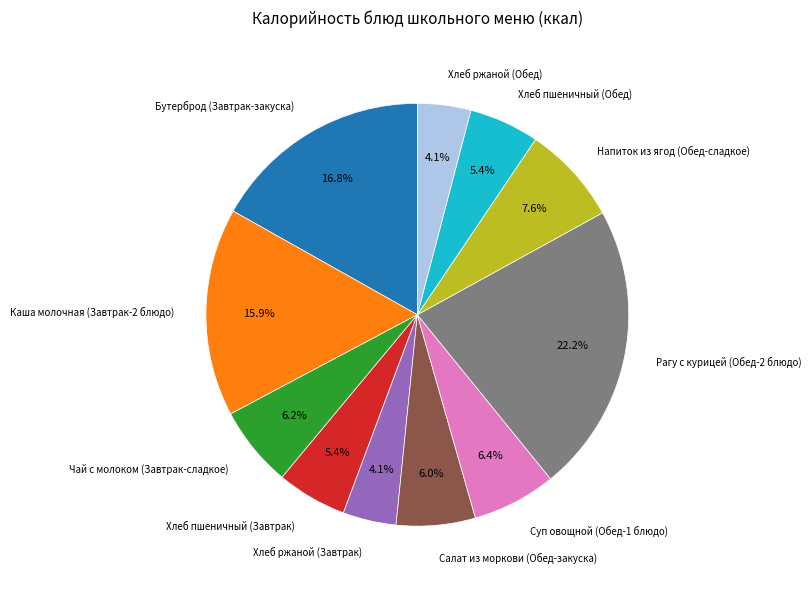

Does any single category account for the majority?

No